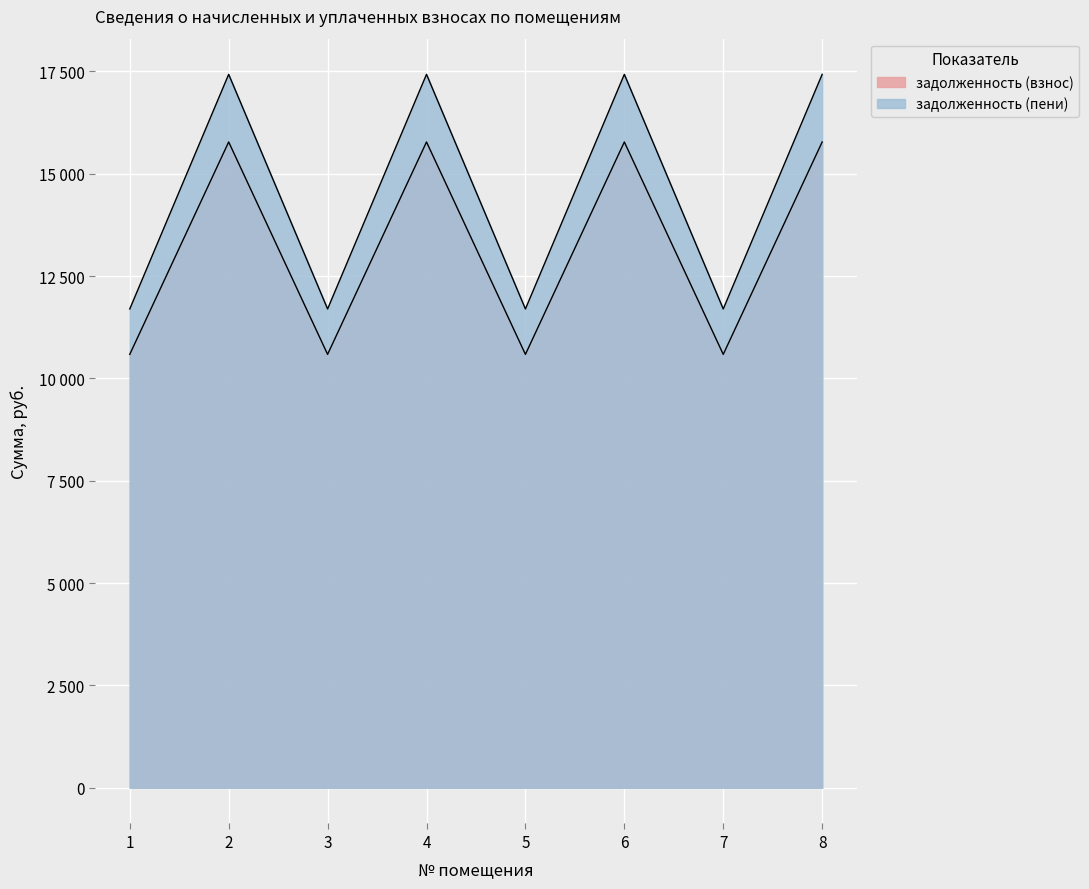

In задолженность (взнос), how many points are higher than both neighbors (excluding endpoints)?

3